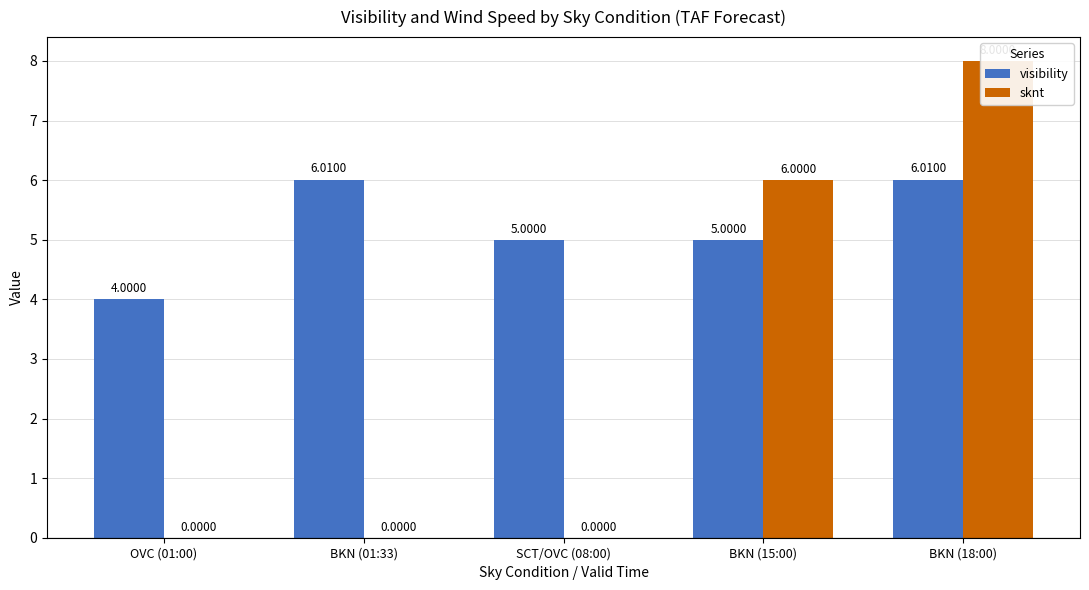

List the series in order of their peak value, highest first.

sknt, visibility